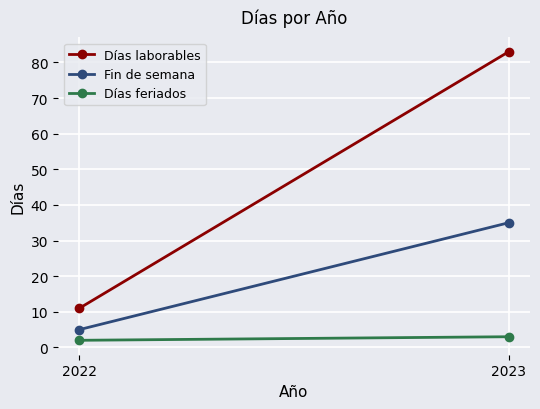

At which label is Fin de semana closest to 20?

2022